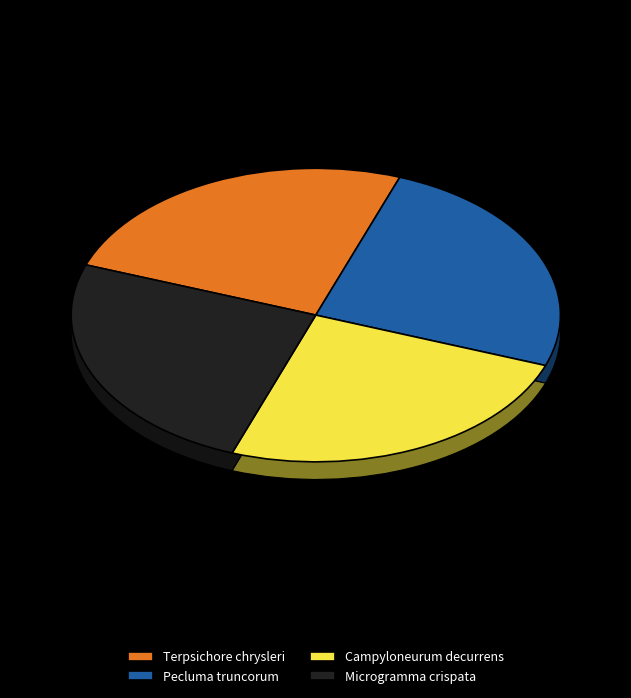

Is there any slice that represents more than half of the pie?

No